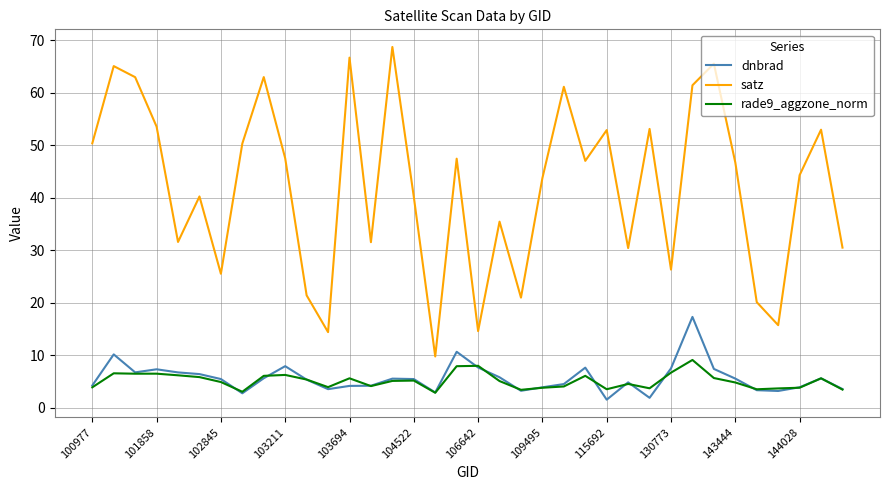

Rank the series by their maximum value, from lowest to highest.

rade9_aggzone_norm, dnbrad, satz